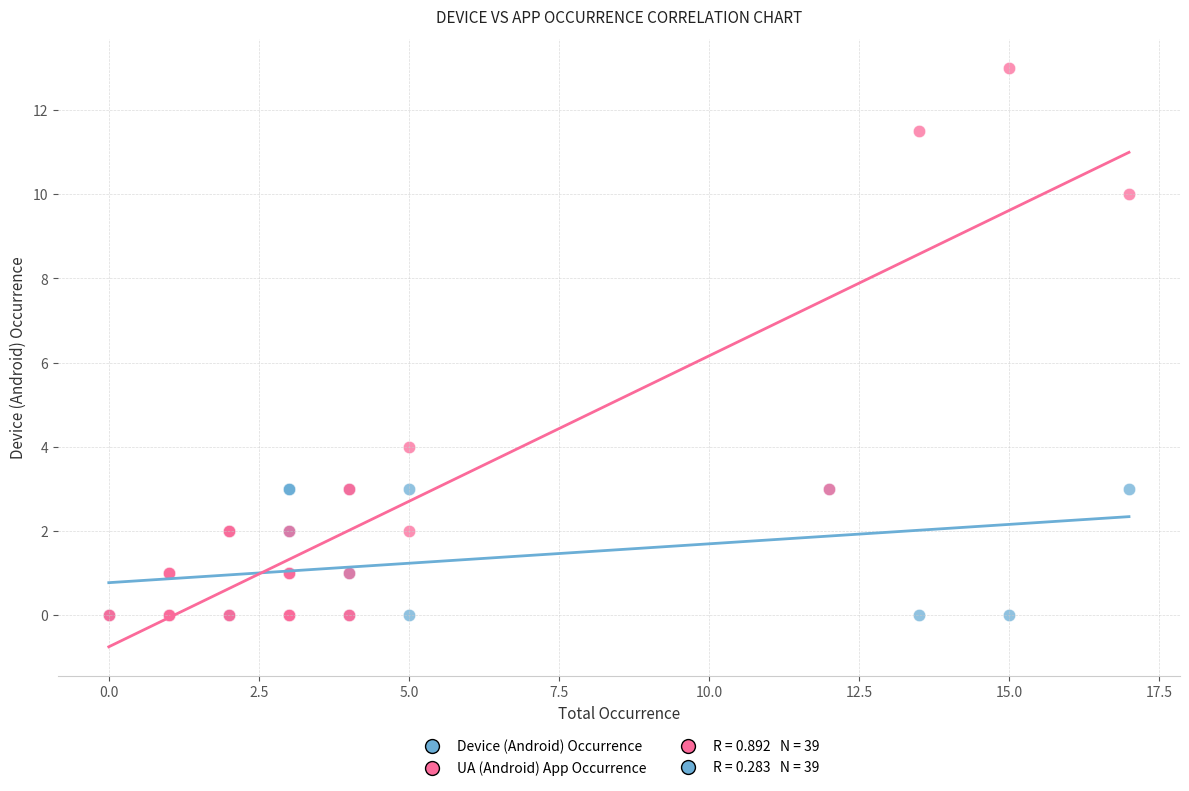

Which series has the largest Y range (max minus min)?

UA (Android) App Occurrence